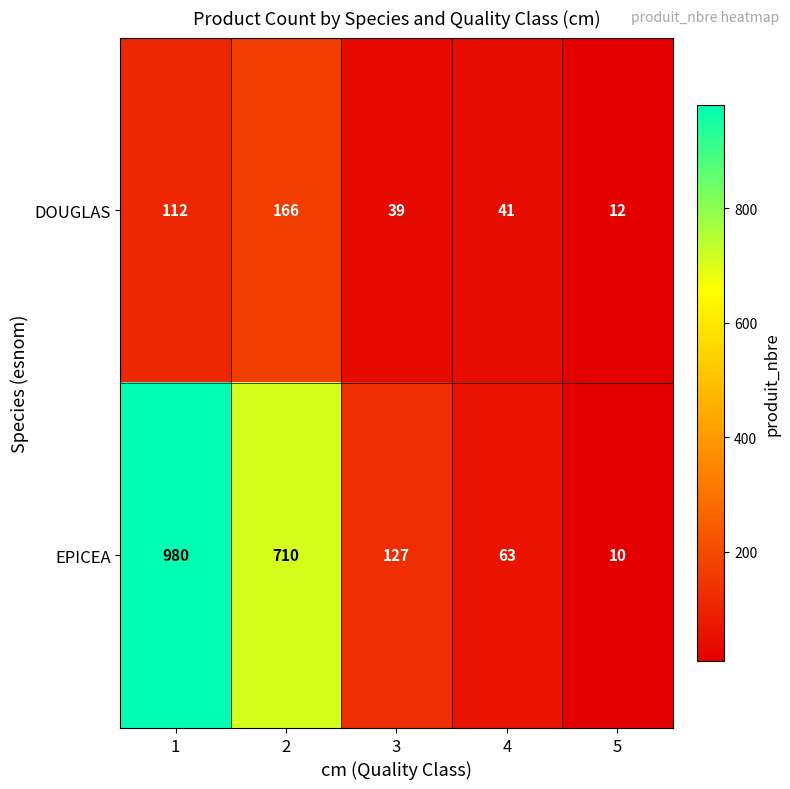

Which series has the largest range (max minus min)?

EPICEA